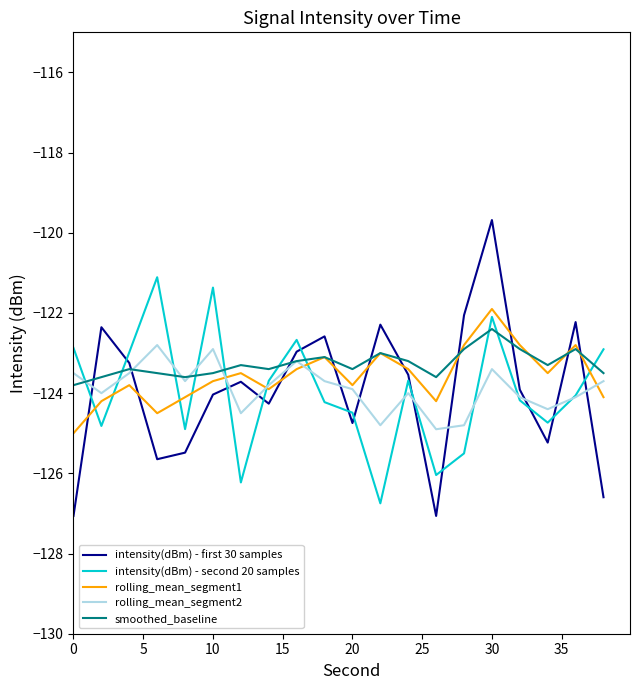

Which series ends up on top after the final intersection of intensity(dBm) - first 30 samples and smoothed_baseline?

smoothed_baseline